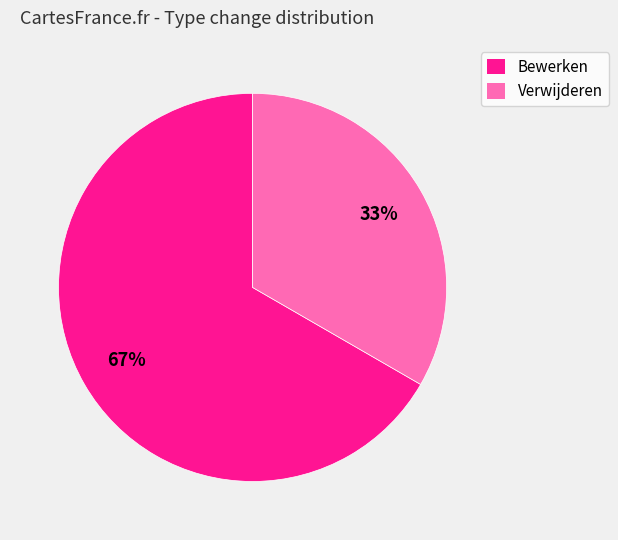

Which has a higher value, Bewerken or Verwijderen?

Bewerken